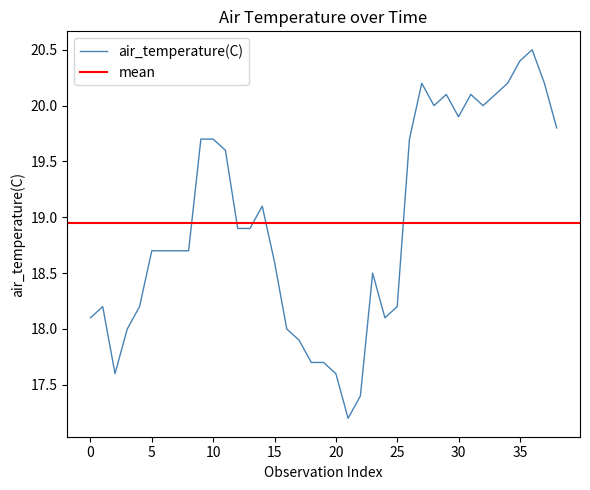

True or false: air_temperature(C) has a value of 7.8 at 35.

False